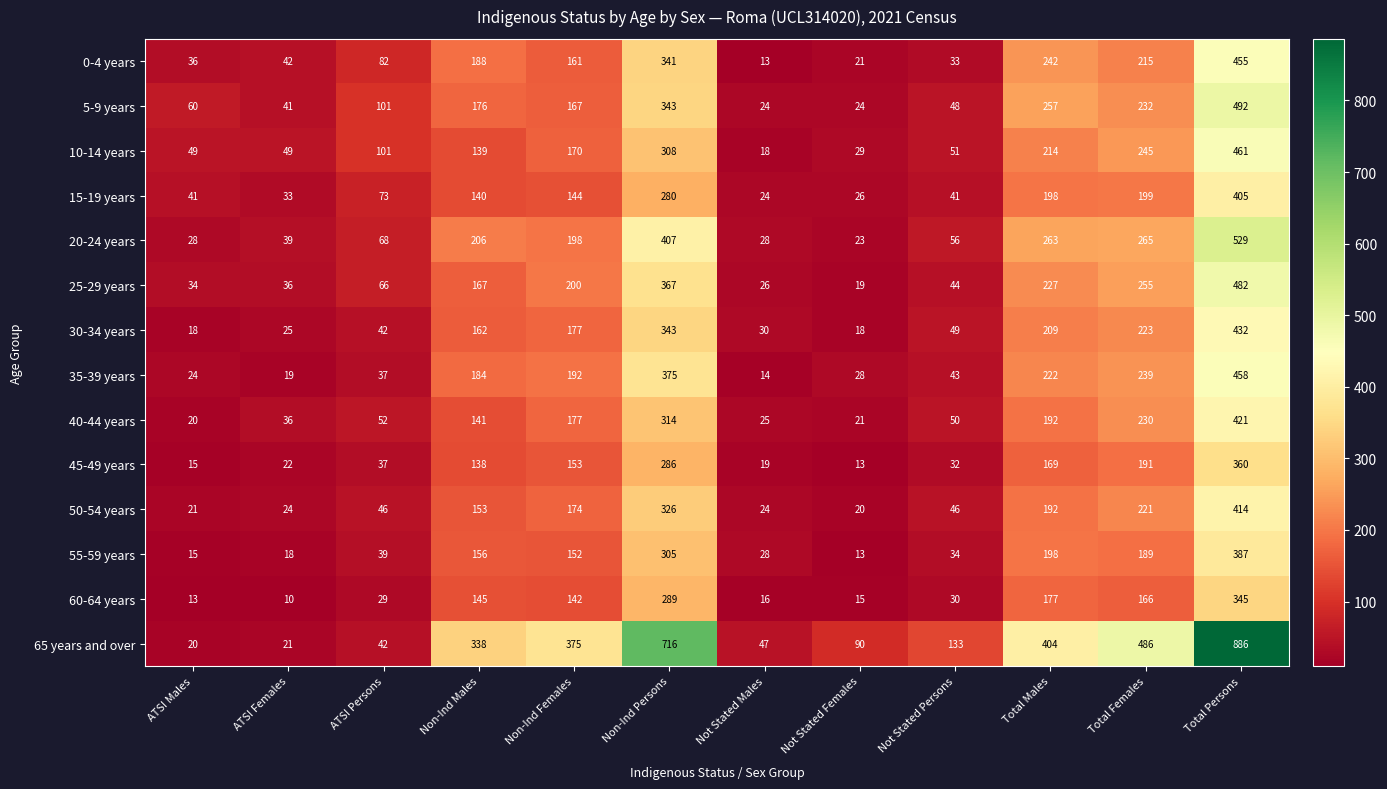

Which series has the widest spread of values?

65 years and over